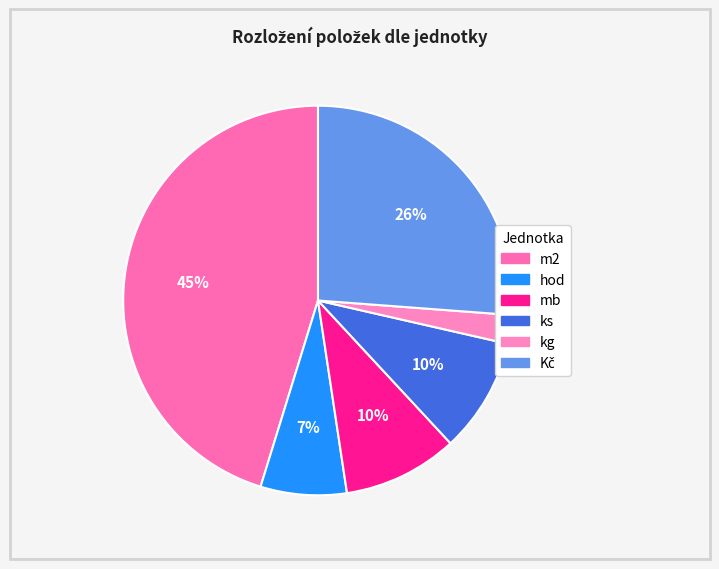

Count the number of slices in the pie.

6